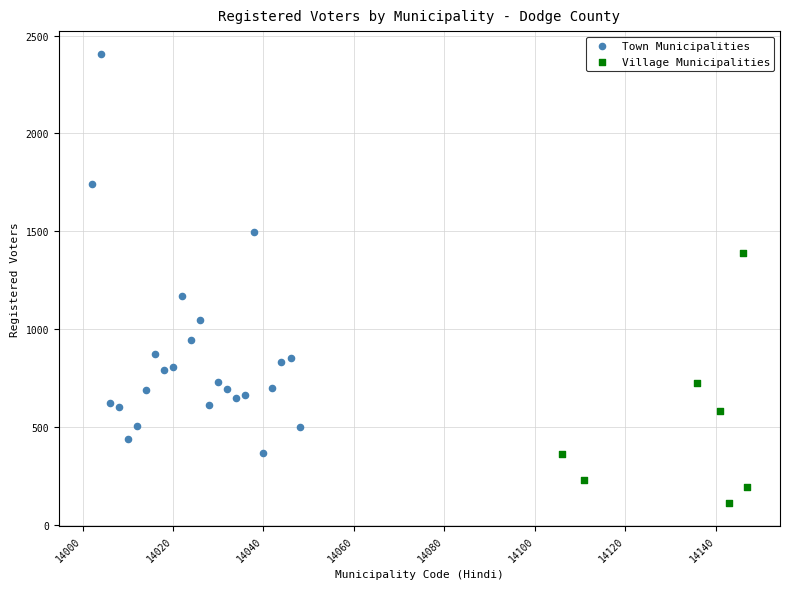

Which series contains the highest Y value?

Town Municipalities